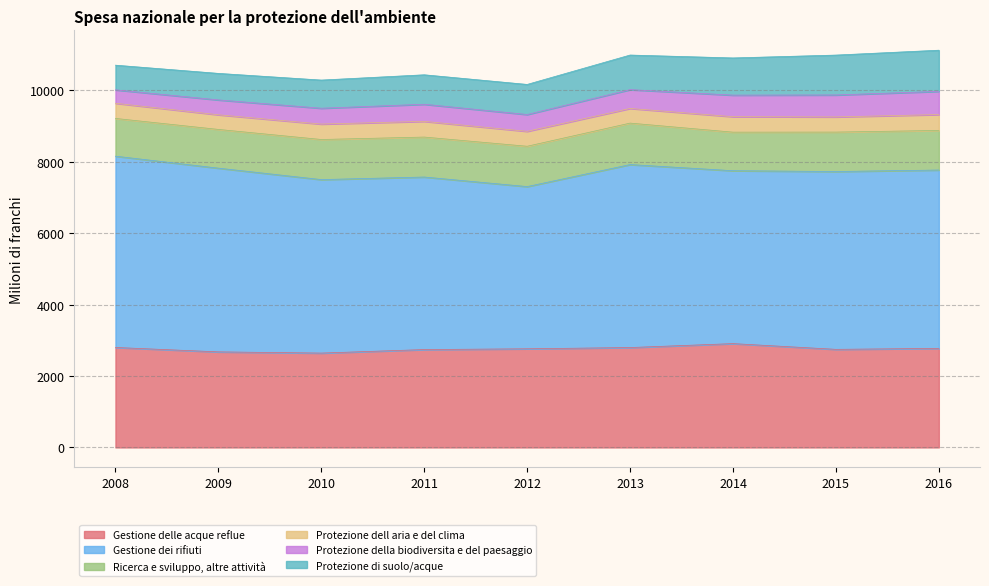

What is the value of the Protezione della biodiversita e del paesaggio point at the 5th from the left?

470.6